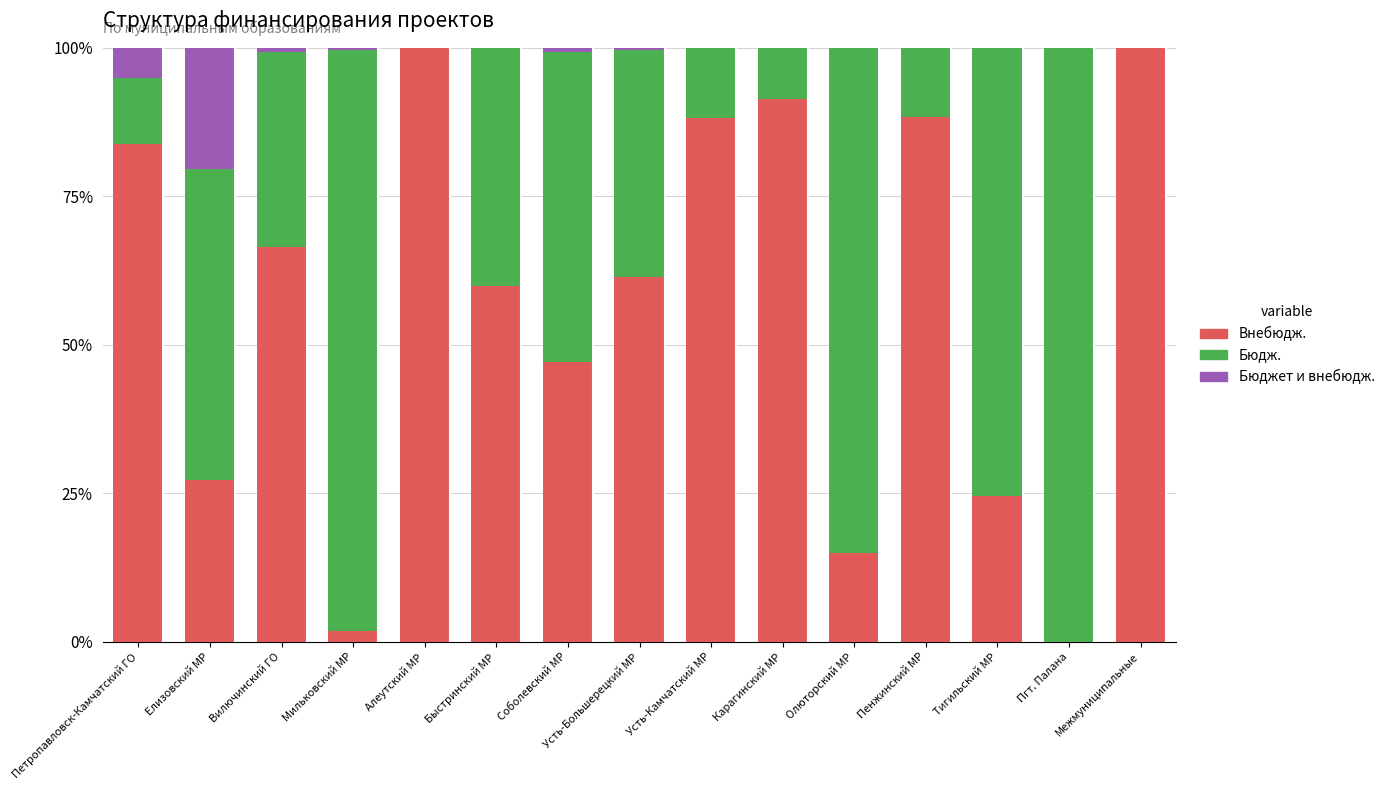

What is the highest value of the Внебюдж. series?

100.0